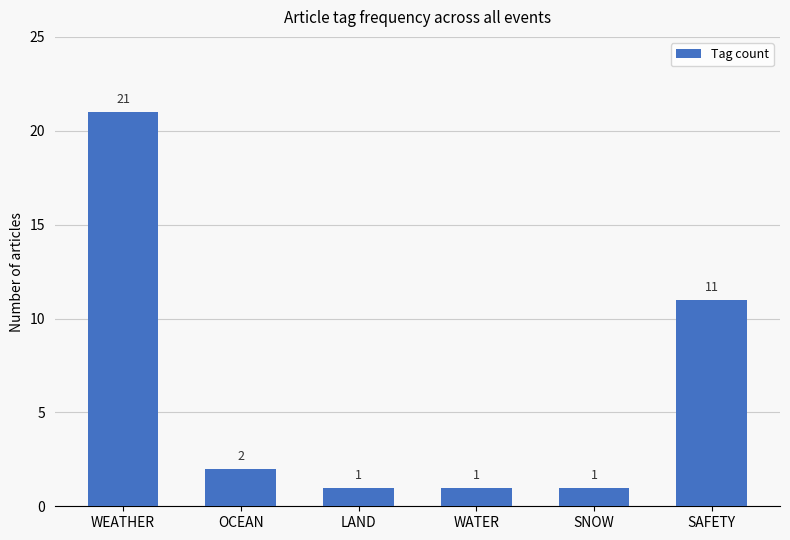

Reading left to right, transcribe all the data shown in this chart.

21	2	1	1	1	11